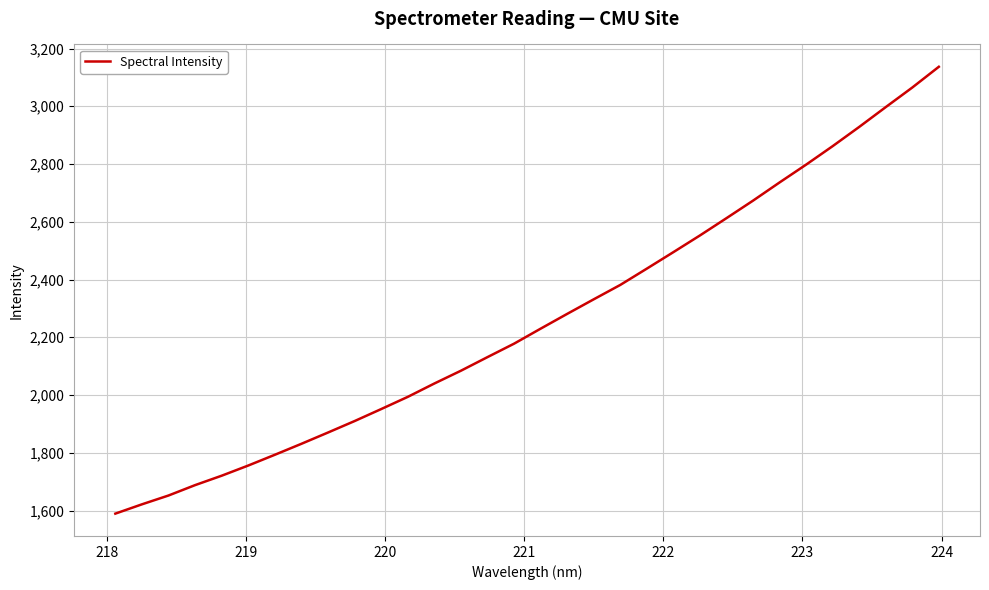

True or false: there are more than 2 points higher than both neighbors.

False